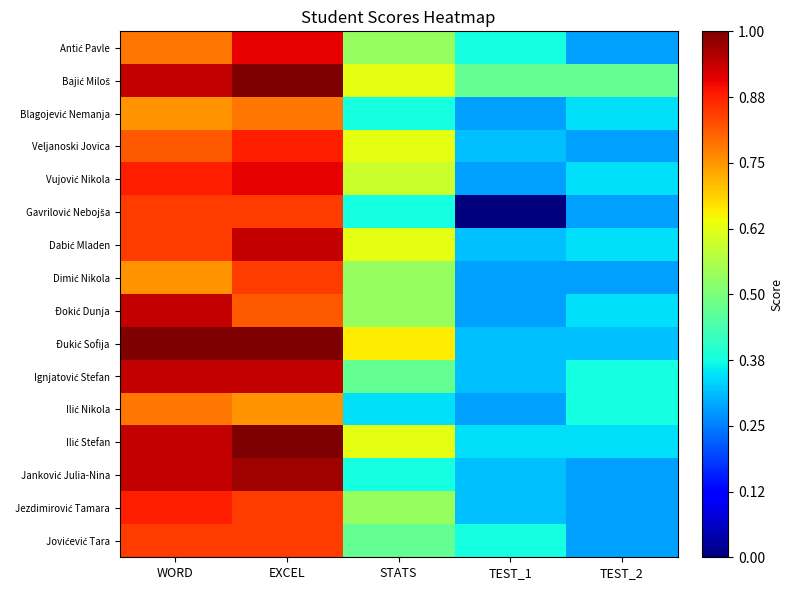

At which category is the sum across all series the highest?

EXCEL